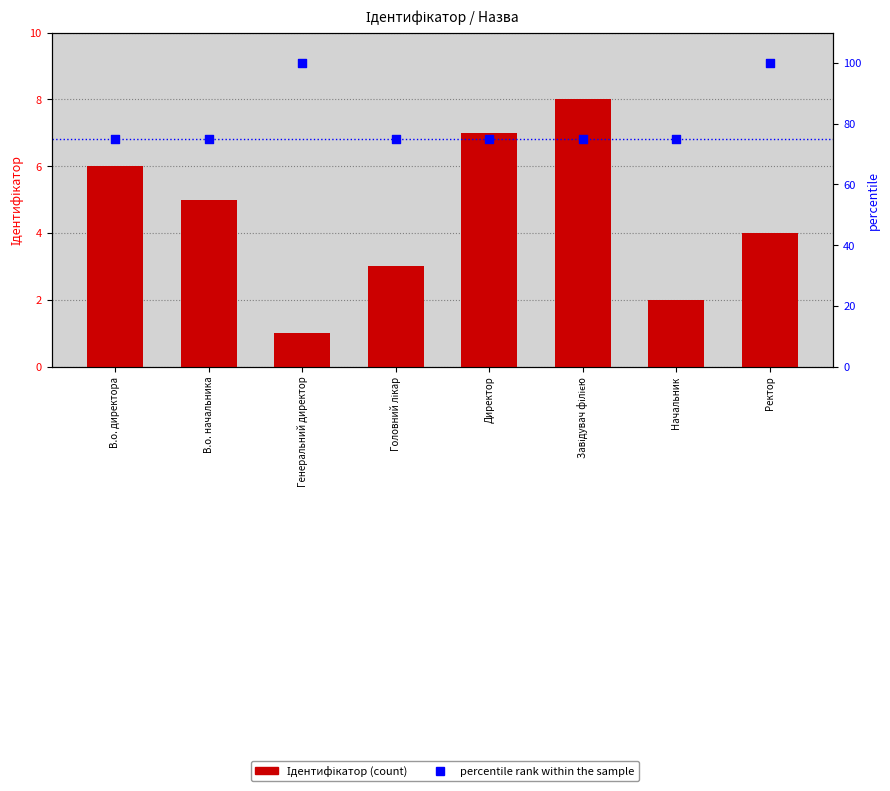

Which series reaches the minimum Y coordinate?

Ідентифікатор